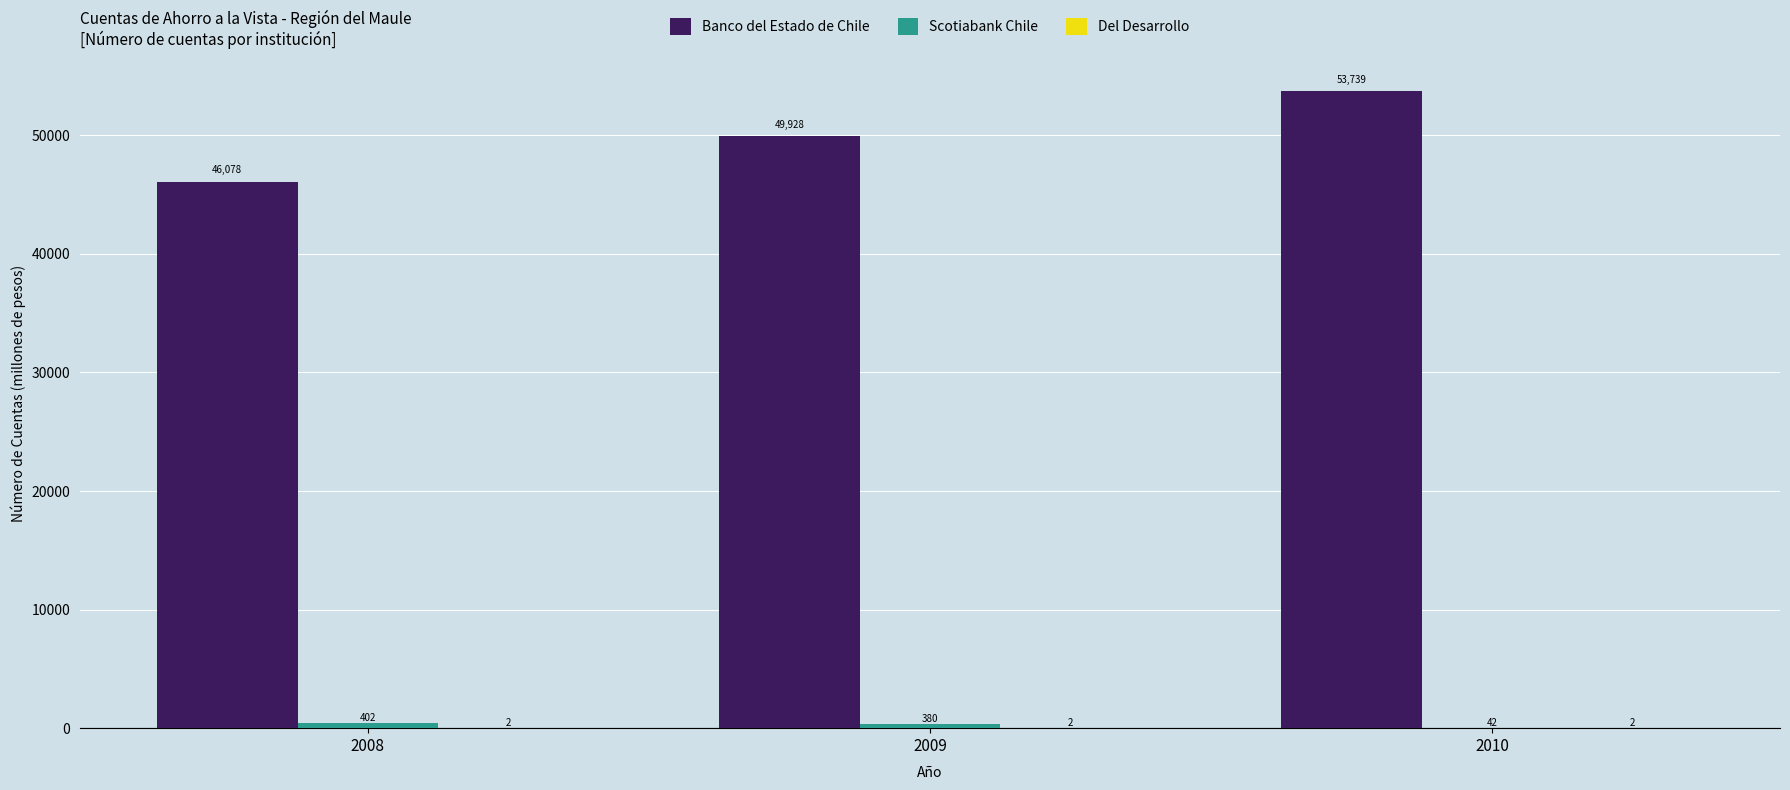

At which label is Banco del Estado de Chile closest to 49908?

2009